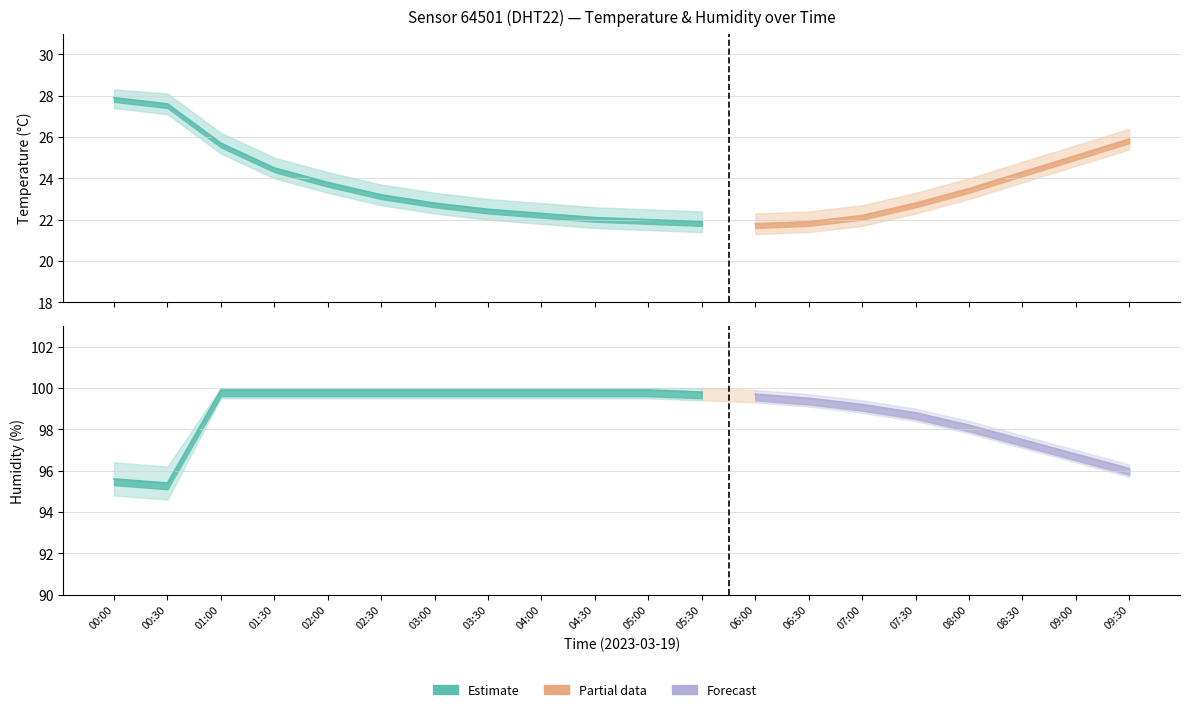

Which series changed the most between 02:00 and 05:30?

temperature